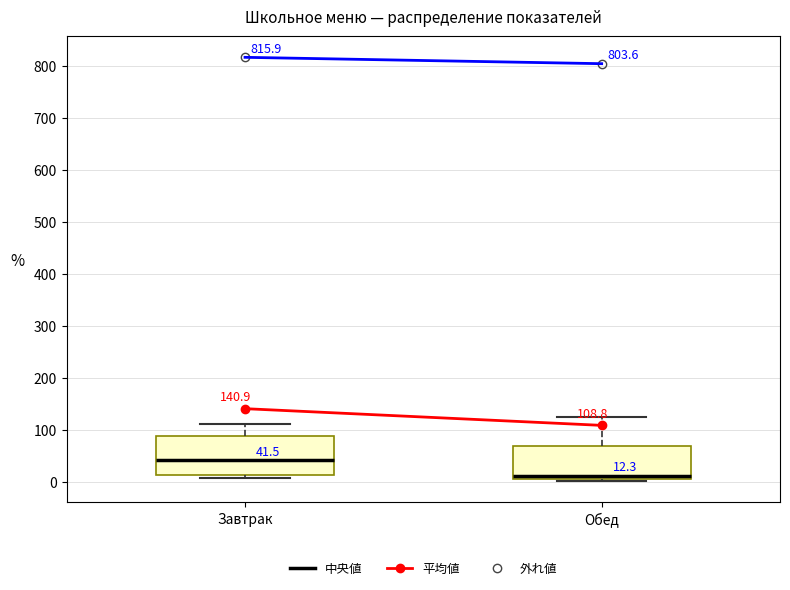

Which box has the lowest median line?

Обед